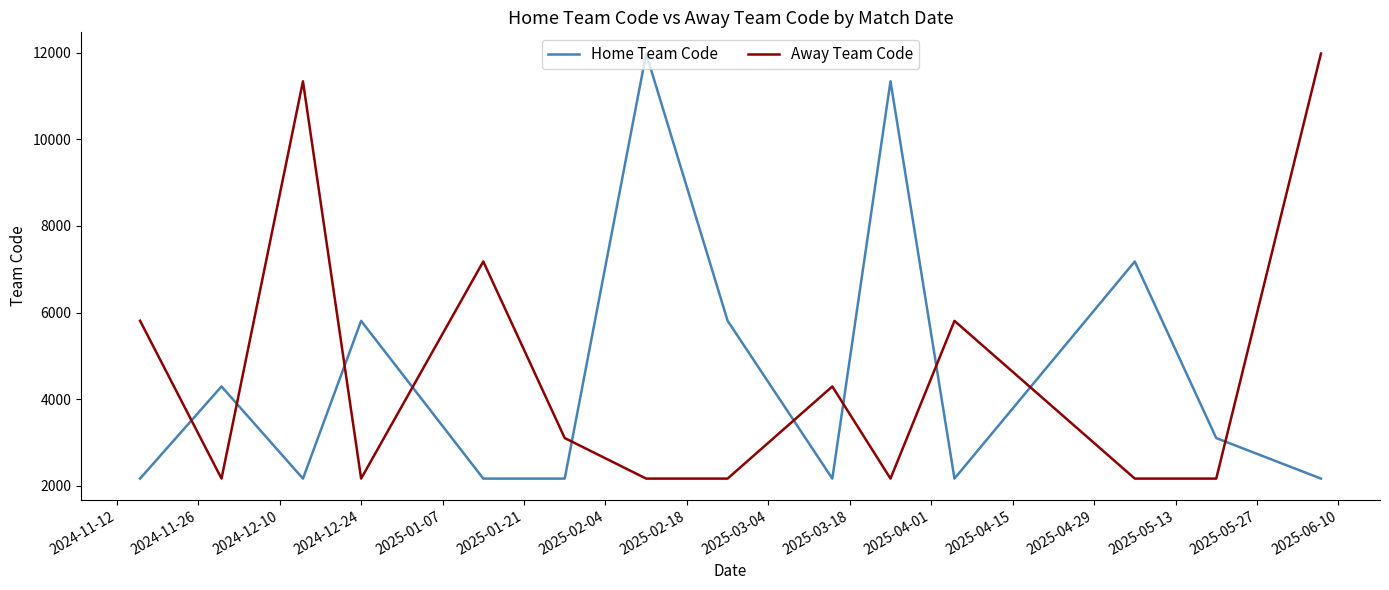

What is the minimum value shown in the chart?

2165